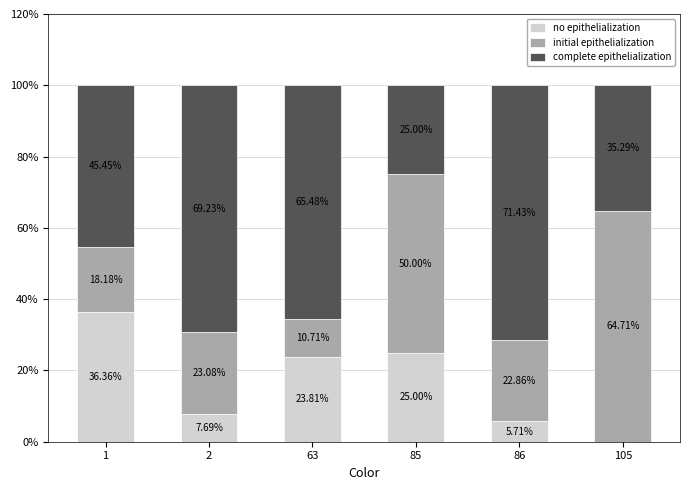

What is the total value across all series at 105?

100.0